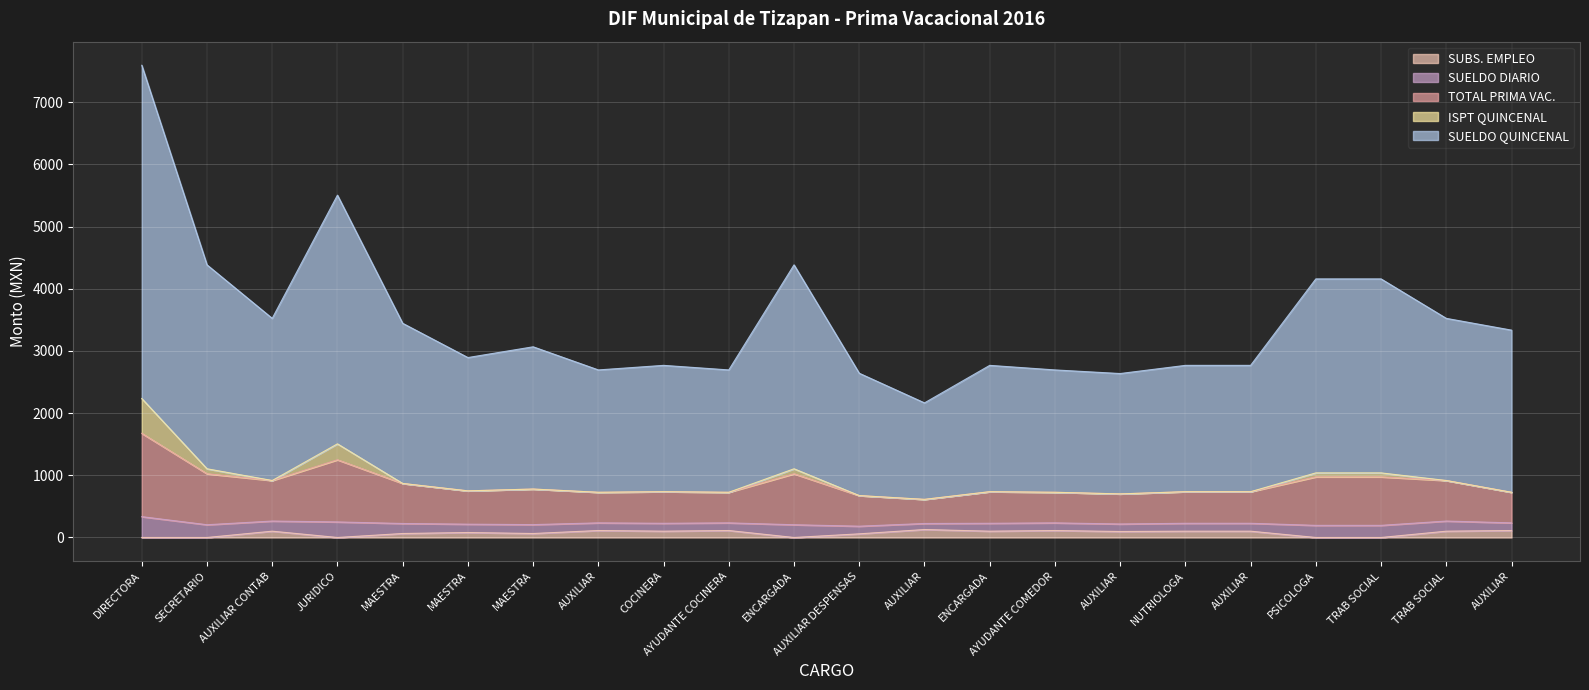

What is the difference between the TOTAL PRIMA VAC. values at ENCARGADA and MAESTRA?

125.7